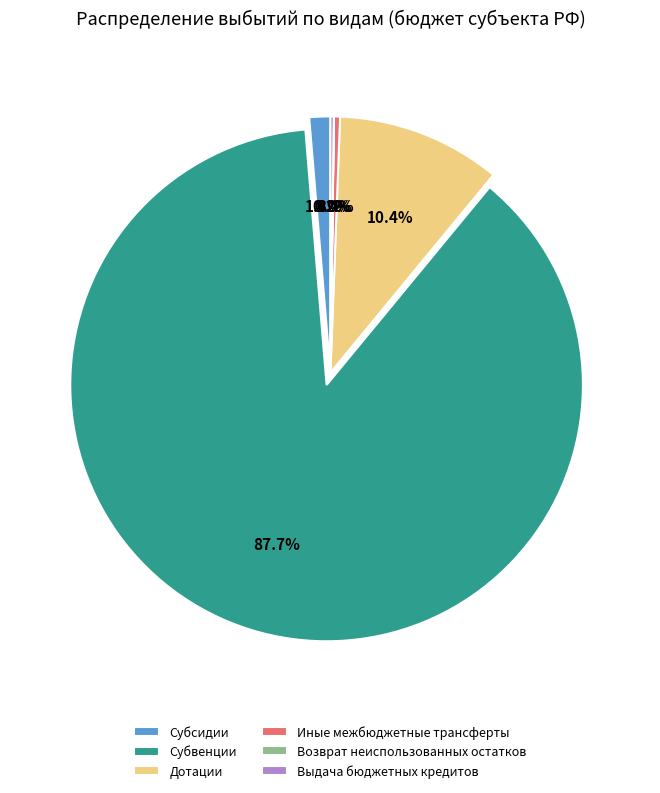

What is the largest slice in the pie chart?

Субвенции